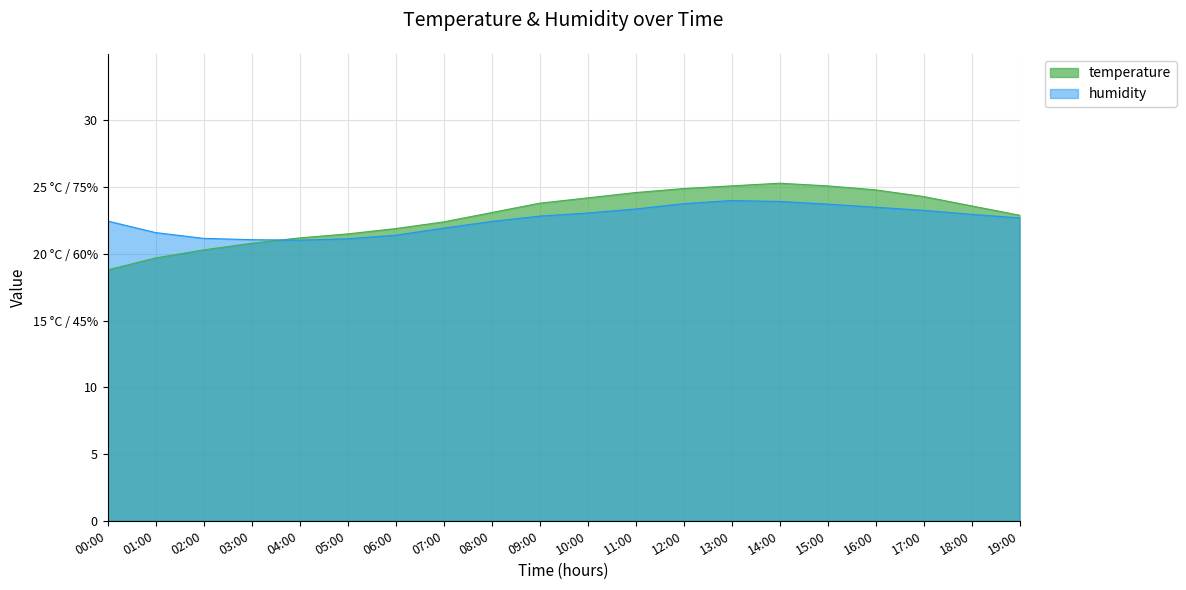

Rank the series at 00:00 from highest to lowest value.

humidity, temperature